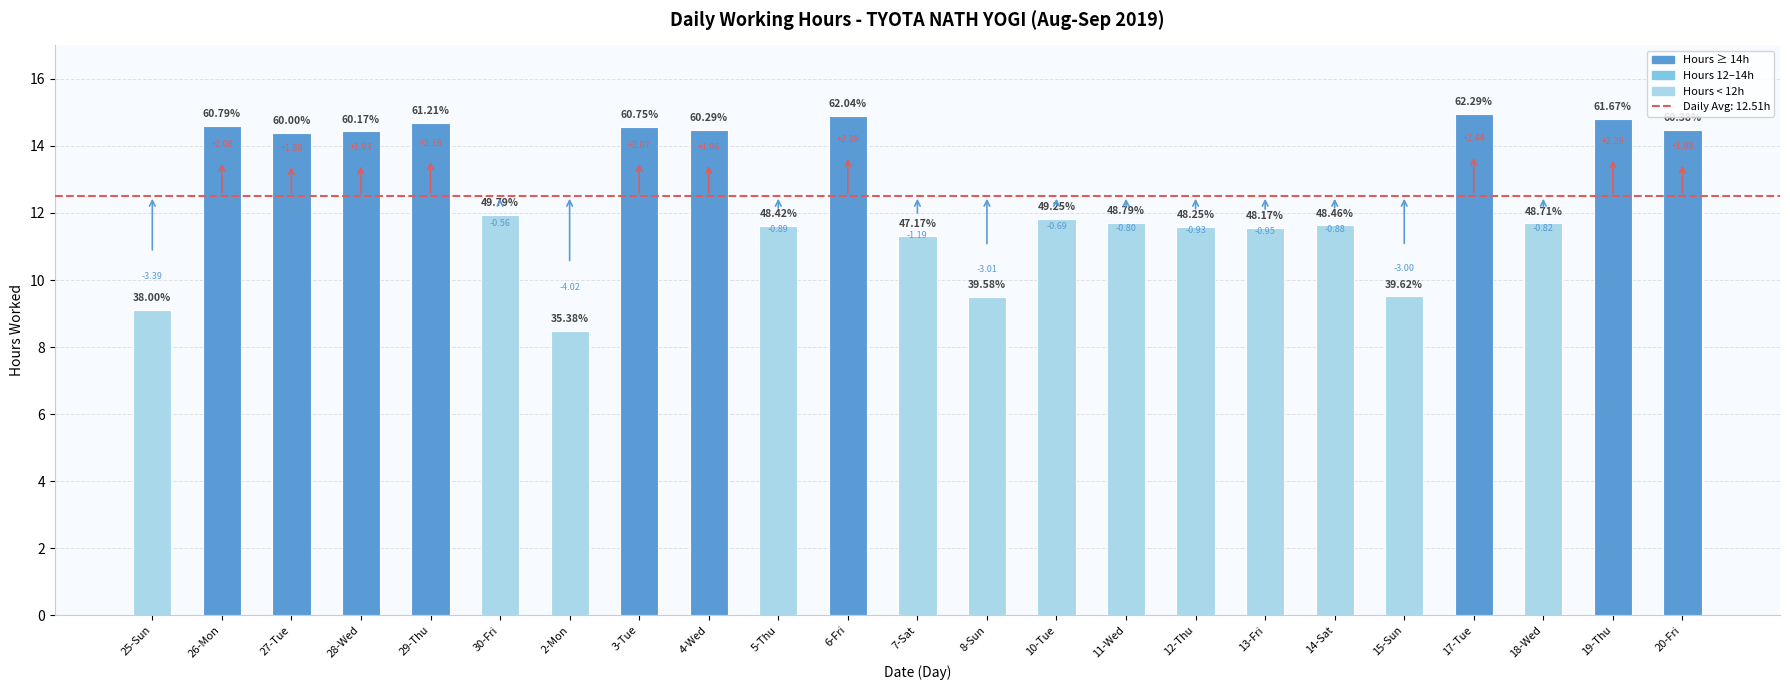

What is the label of the 16th bar from the right?

3-Tue